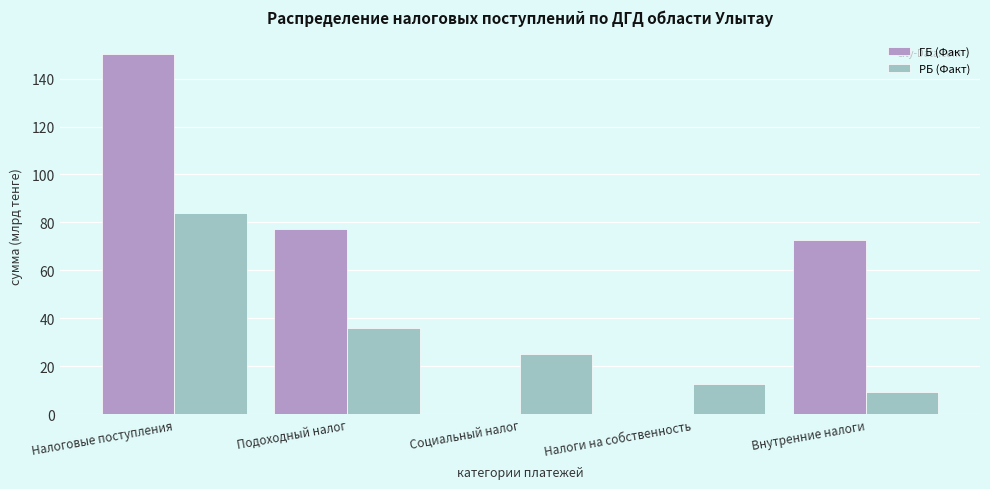

Reading right to left, extract all data points from this chart.

ГБ (Факт): Внутренние налоги=72.6	Налоги на собственность=0.0	Социальный налог=0.0	Подоходный налог=77.1	Налоговые поступления=150.1
РБ (Факт): Внутренние налоги=9.4	Налоги на собственность=12.7	Социальный налог=24.9	Подоходный налог=35.8	Налоговые поступления=83.8